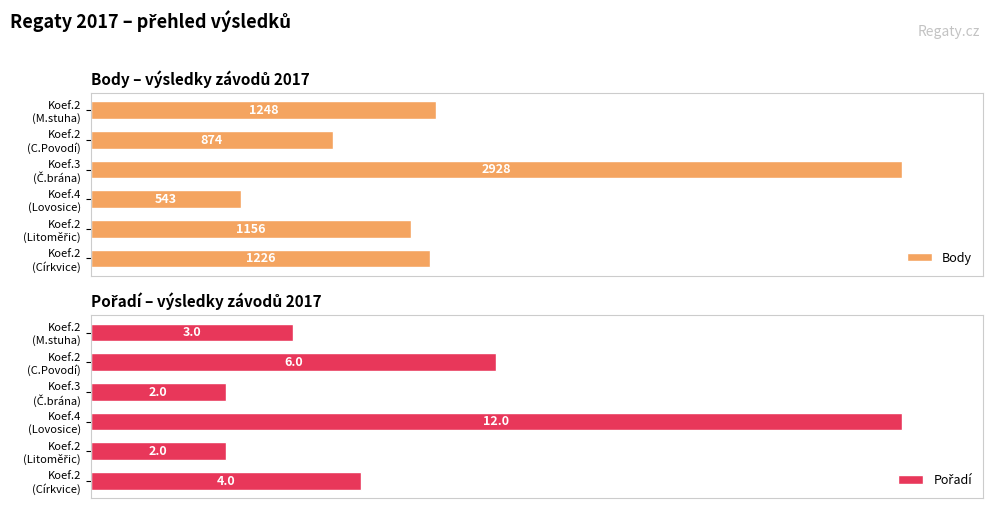

At how many categories does at least one series exceed 20?

6